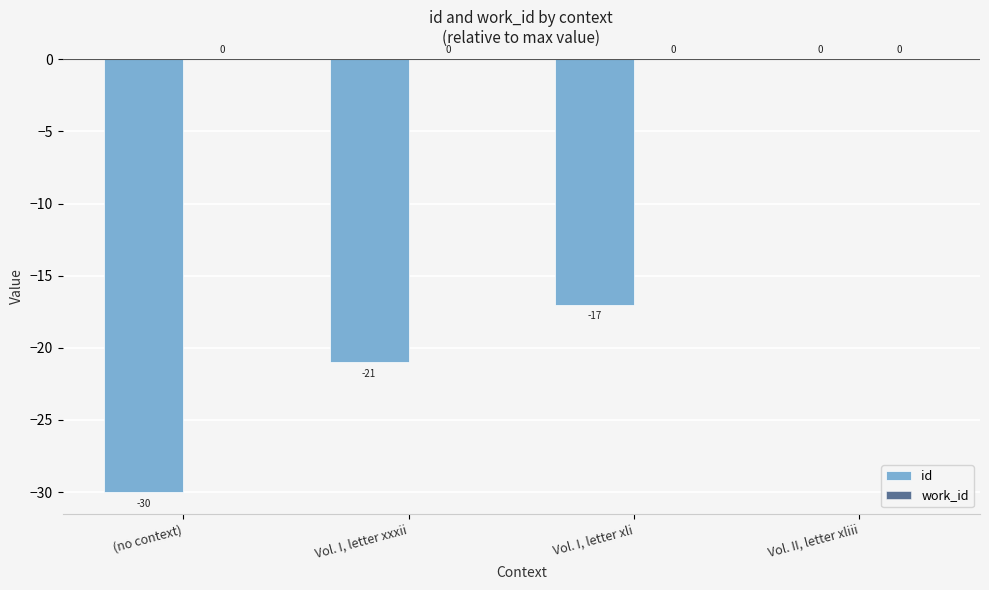

Reading left to right, extract all data points from this chart.

(no context)=-30	Vol. I, letter xxxii=-21	Vol. I, letter xli=-17	Vol. II, letter xliii=0